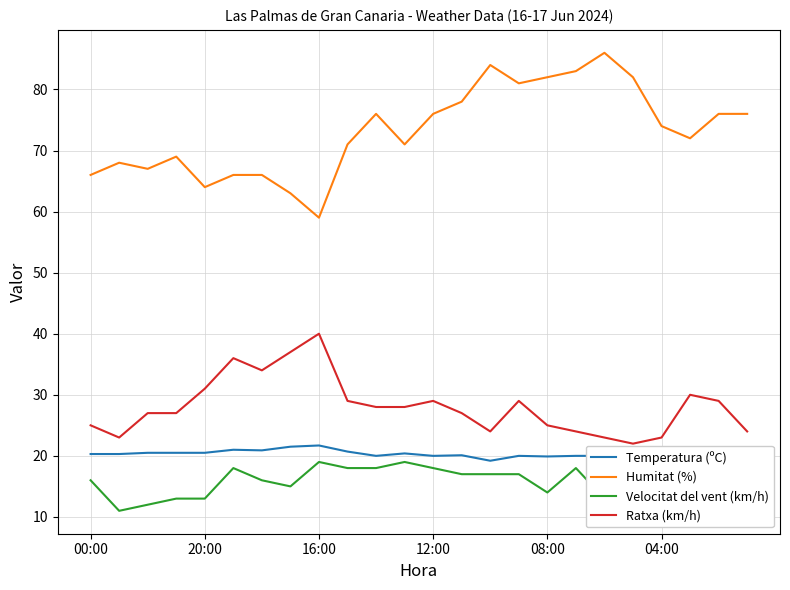

What position from the right is 14?

10